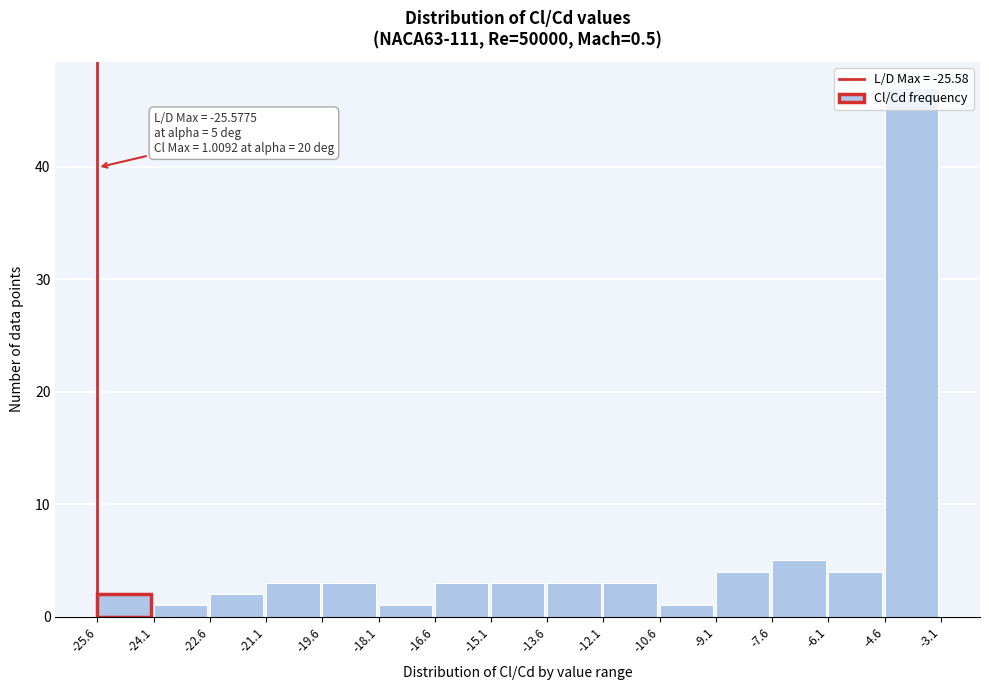

Which range on the x-axis has the tallest bar?

-4.6 to -3.1